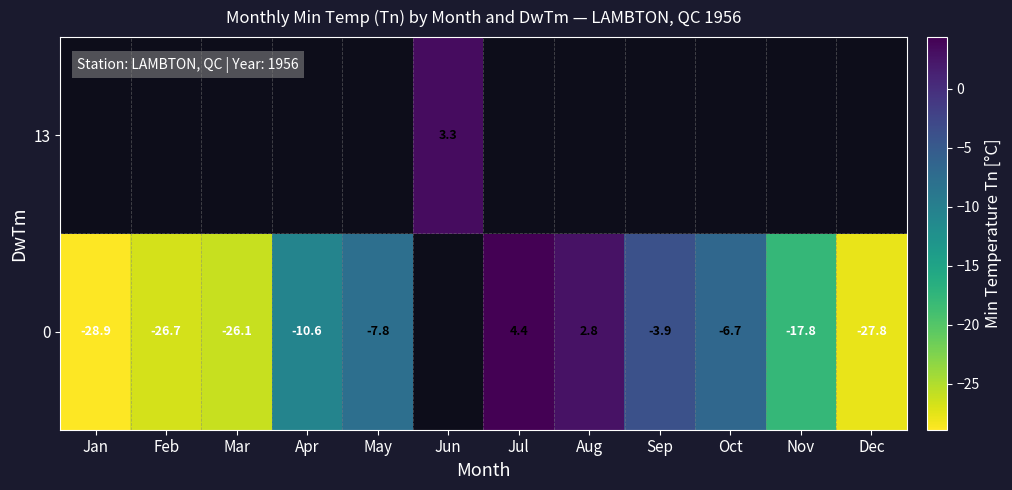

What is the lowest value of the row_0 series?

-28.9